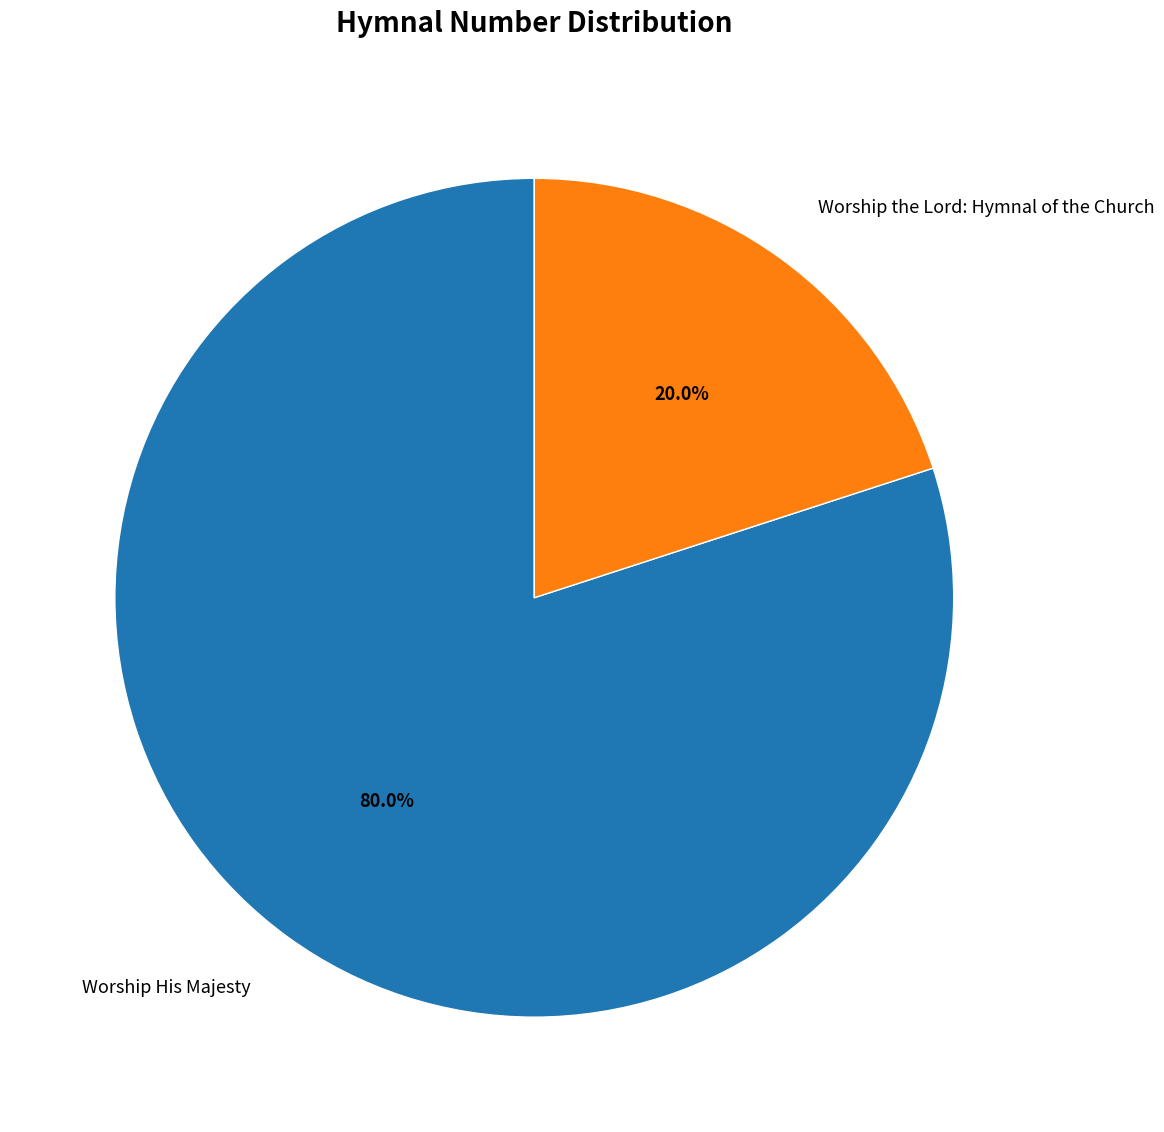

How many slices are in this pie chart?

2